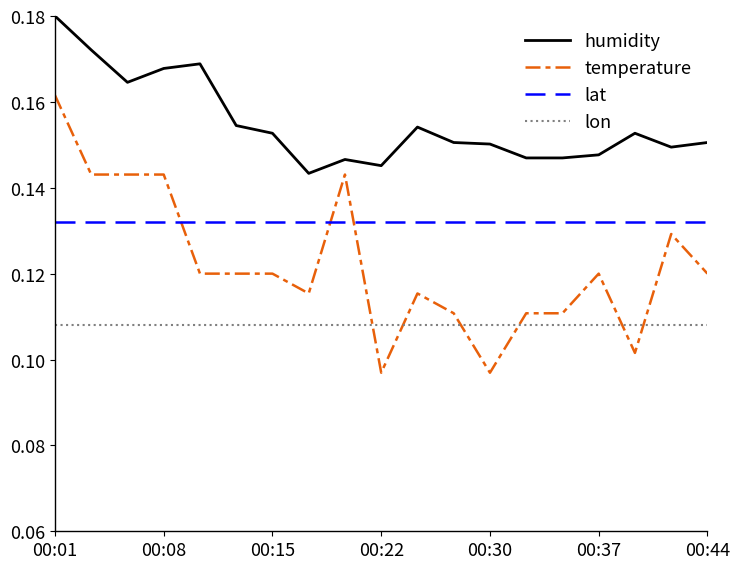

Which series has the largest total across all categories?

humidity